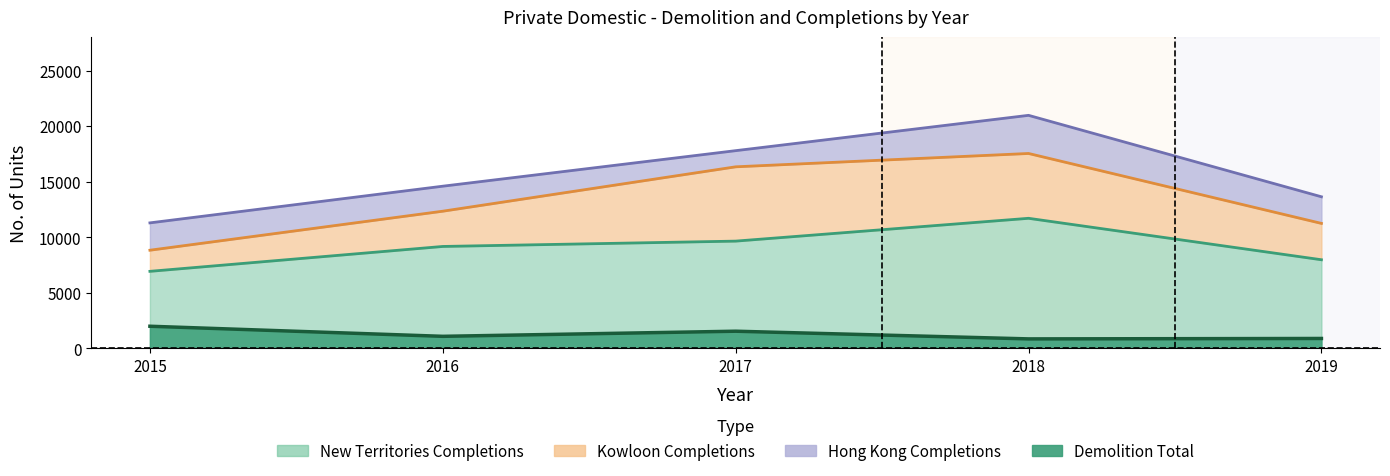

How many values in the Demolition Total series are below 1092?

2